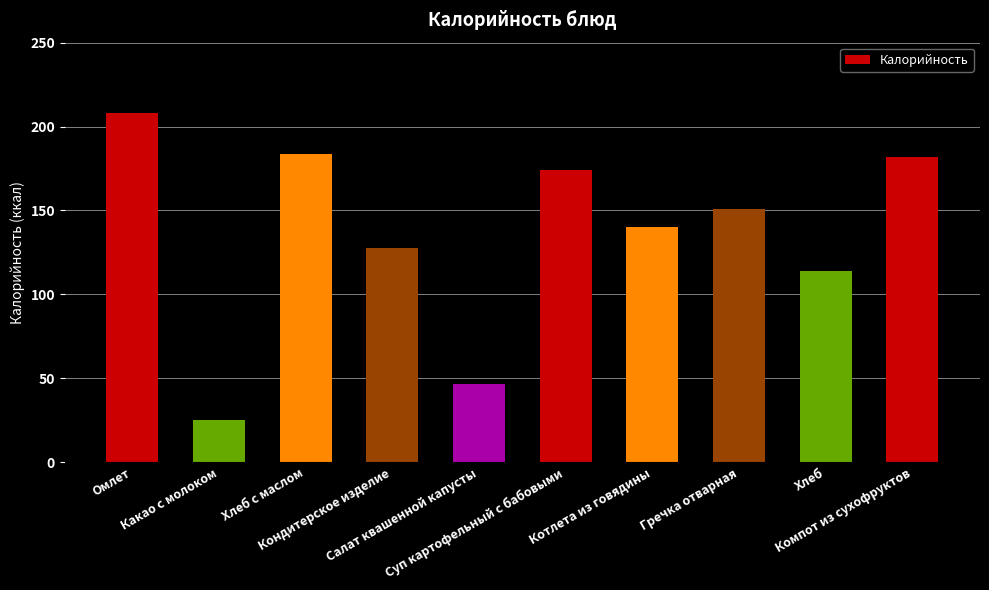

Reading right to left, transcribe all the data shown in this chart.

Компот из сухофруктов=182.0	Хлеб=114.0	Гречка отварная=151.0	Котлета из говядины=140.0	Суп картофельный с бабовыми=174.0	Салат квашенной капусты=46.5	Кондитерское изделие=127.5	Хлеб с маслом=183.6	Какао с молоком=25.0	Омлет=208.0